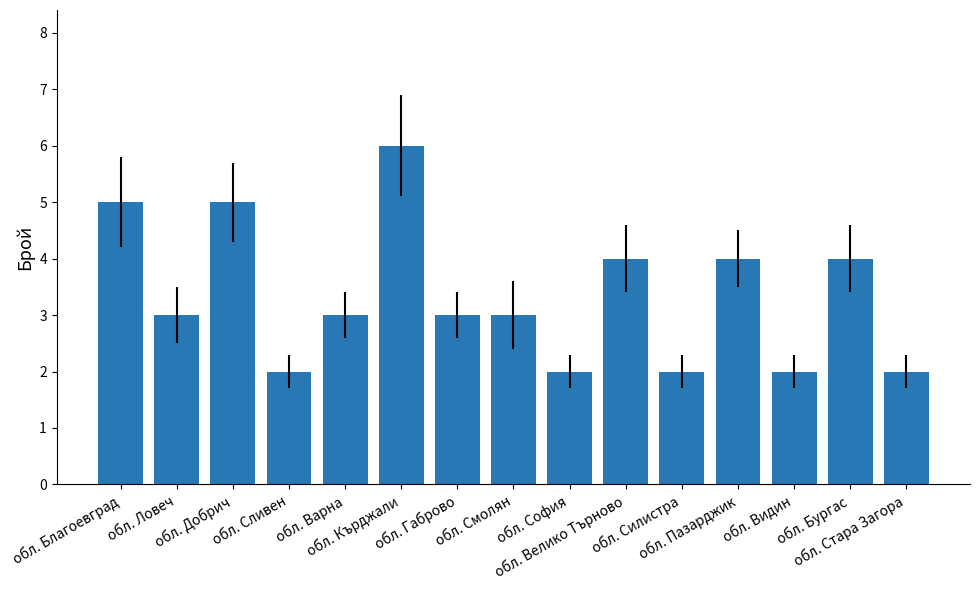

At which label does the data first exceed 3?

обл. Благоевград